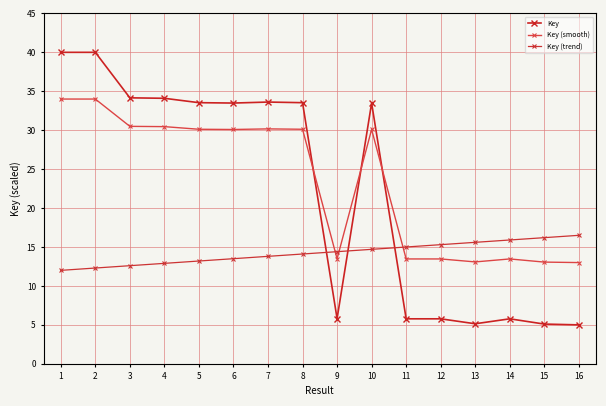

Is it true that Key (trend) equals 16.2 at 15?

True